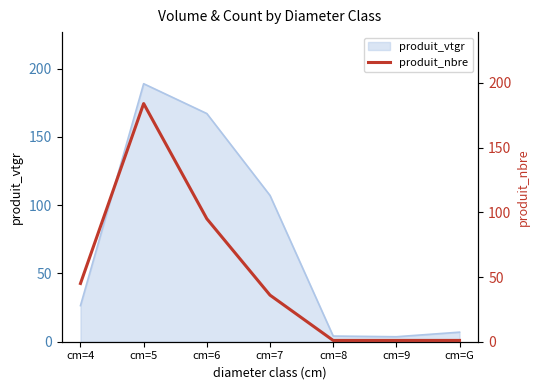

What is the label of the 6th point from the right?

cm=5